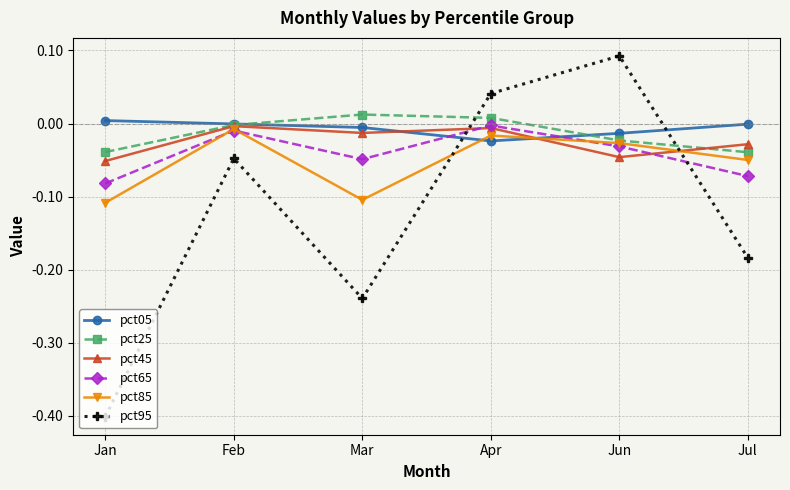

How many data points does each series have?

6